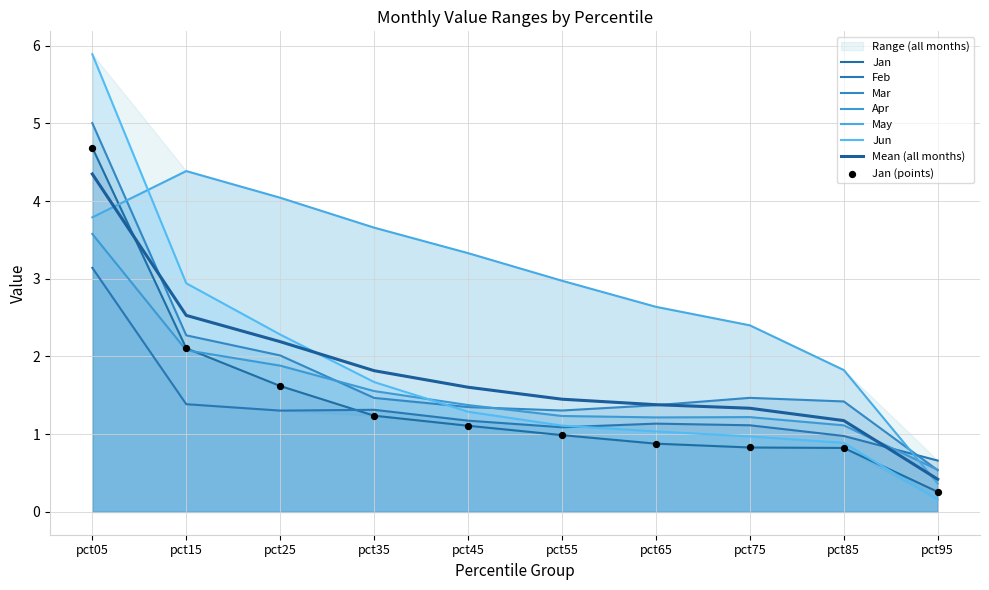

Which series contains the highest Y value?

Jun